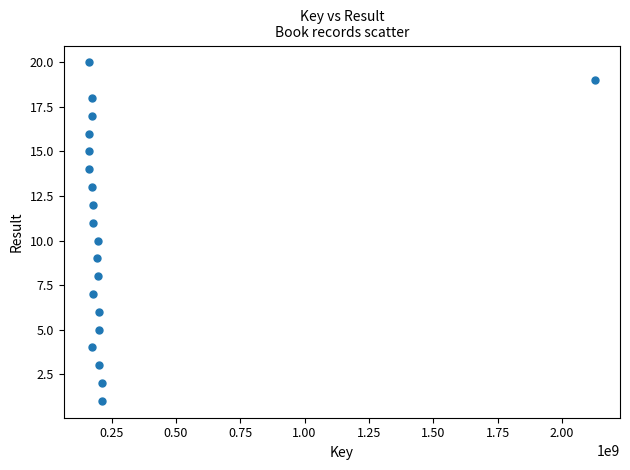

What is the range of X values (max minus min)?

1965096433